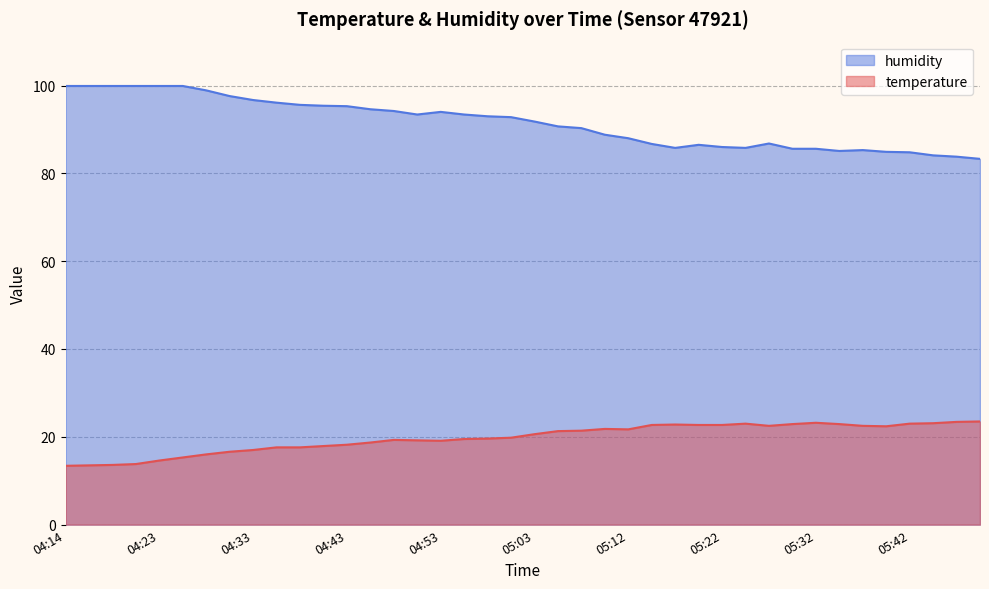

True or false: temperature and humidity cross at least once.

False